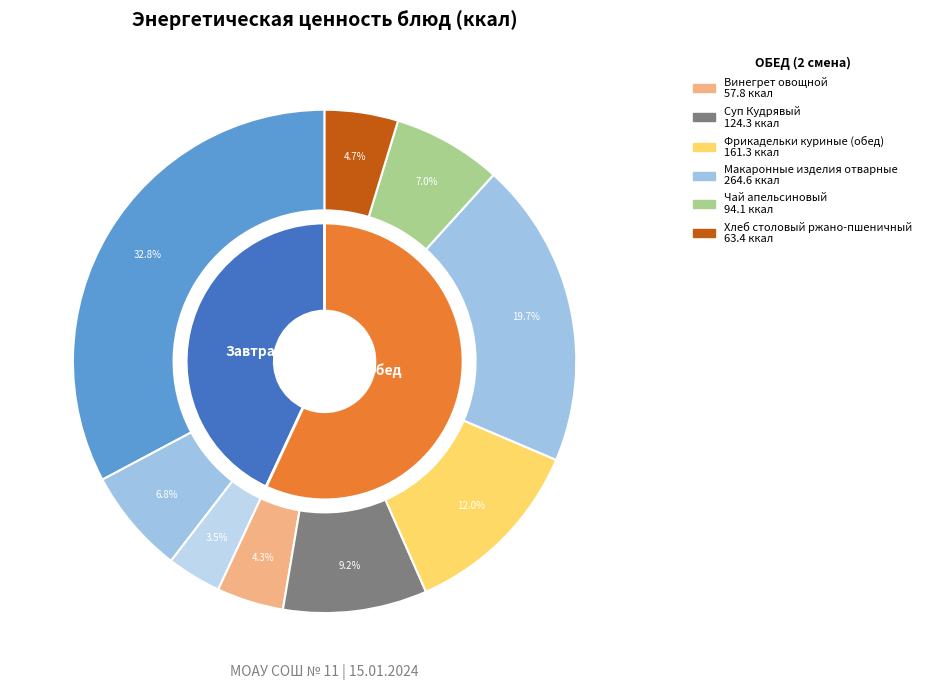

To the nearest percent, what is the average slice percentage?

11%